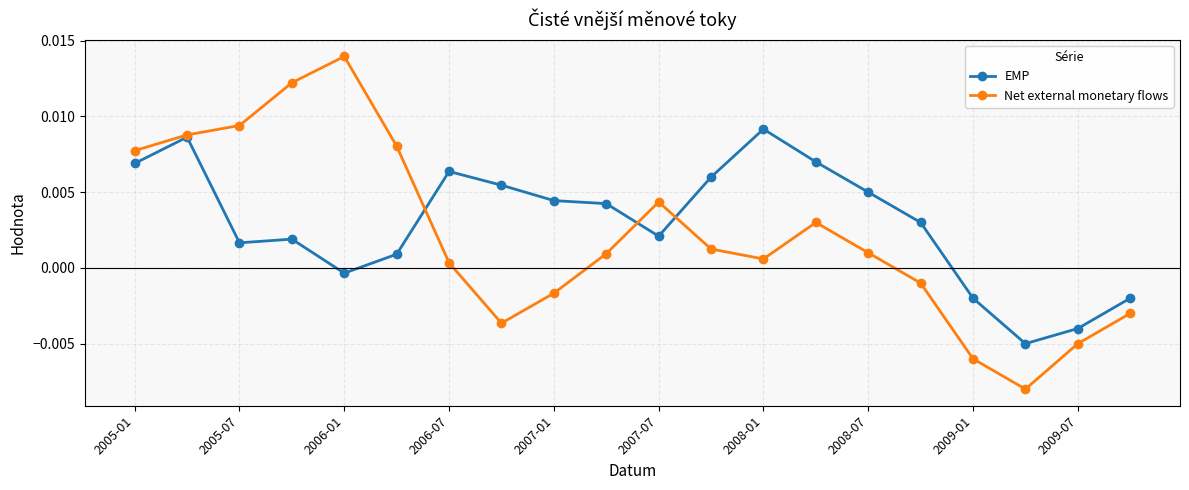

How many interior local valleys does the Net external monetary flows series have?

3